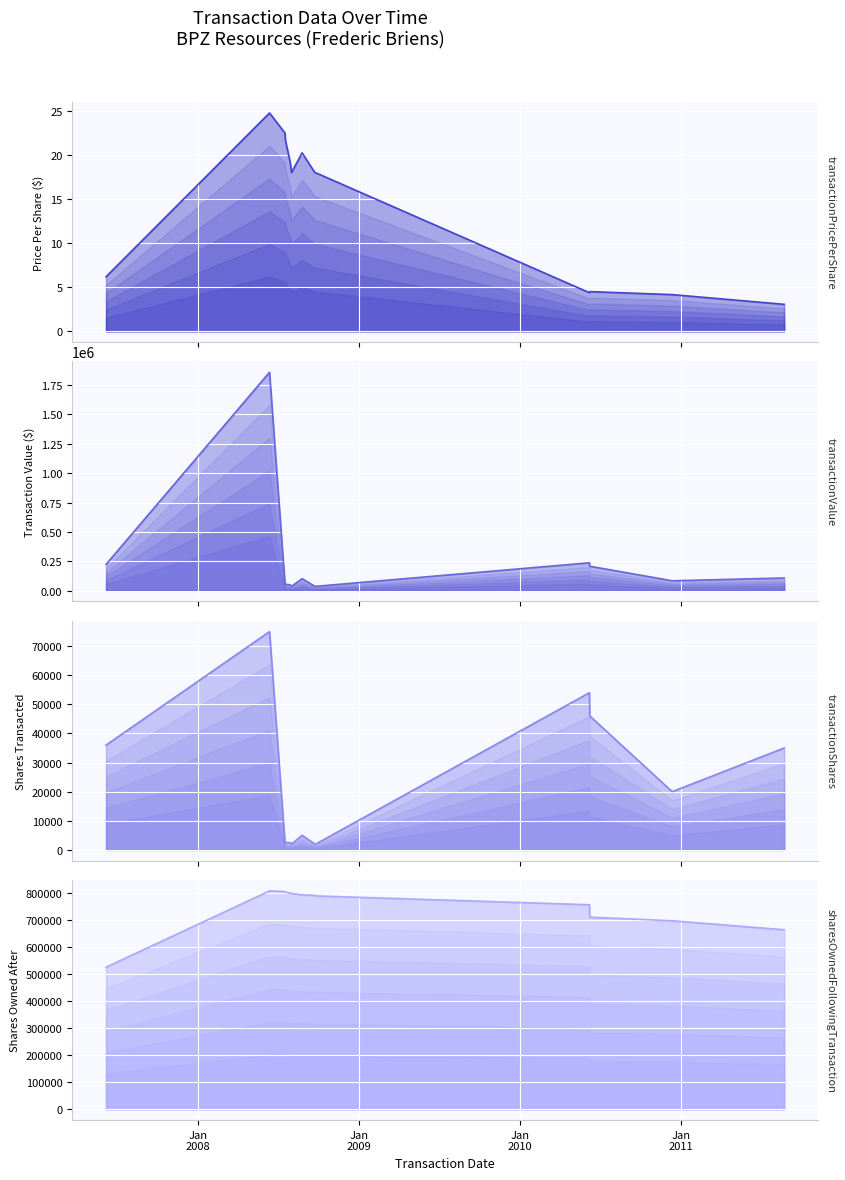

What is the difference between the maximum and second lowest values in the transactionValue series?

1823652.0